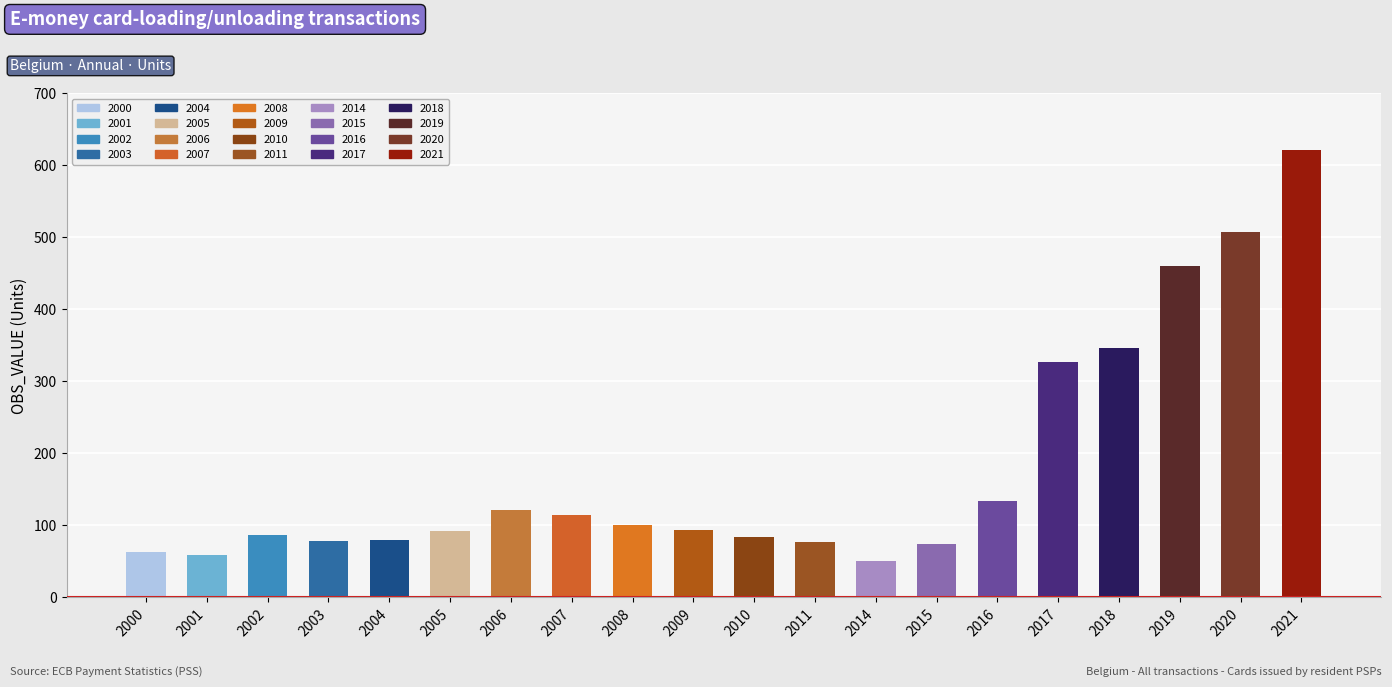

The value at 13 is 127.3. True or false?

False